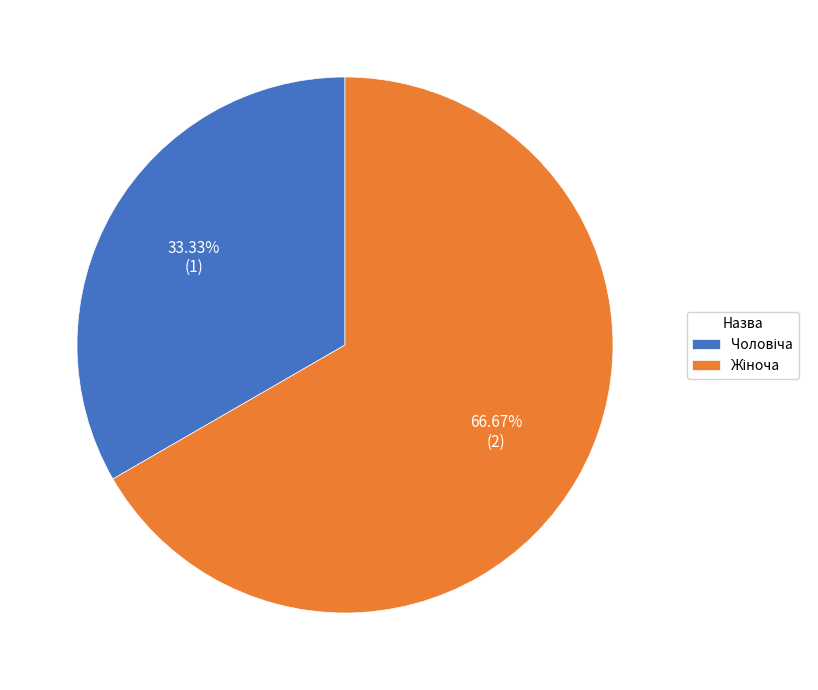

Is there a majority slice in this chart?

Yes